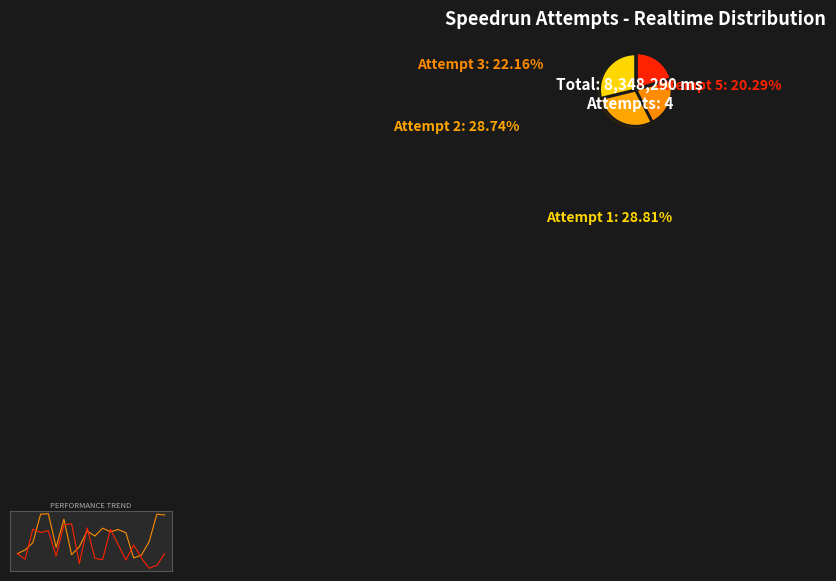

To the nearest percent, what is the difference between the Attempt 1 and Attempt 3 slice percentages?

7%